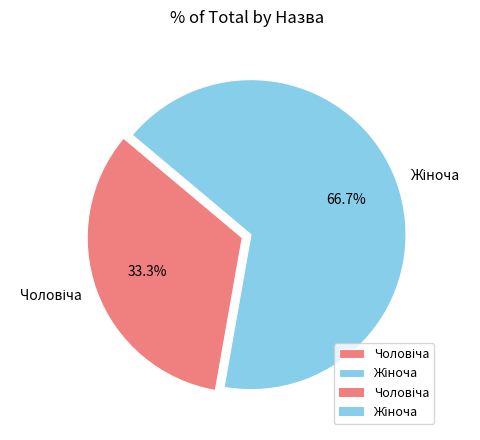

Is there a majority slice in this chart?

Yes